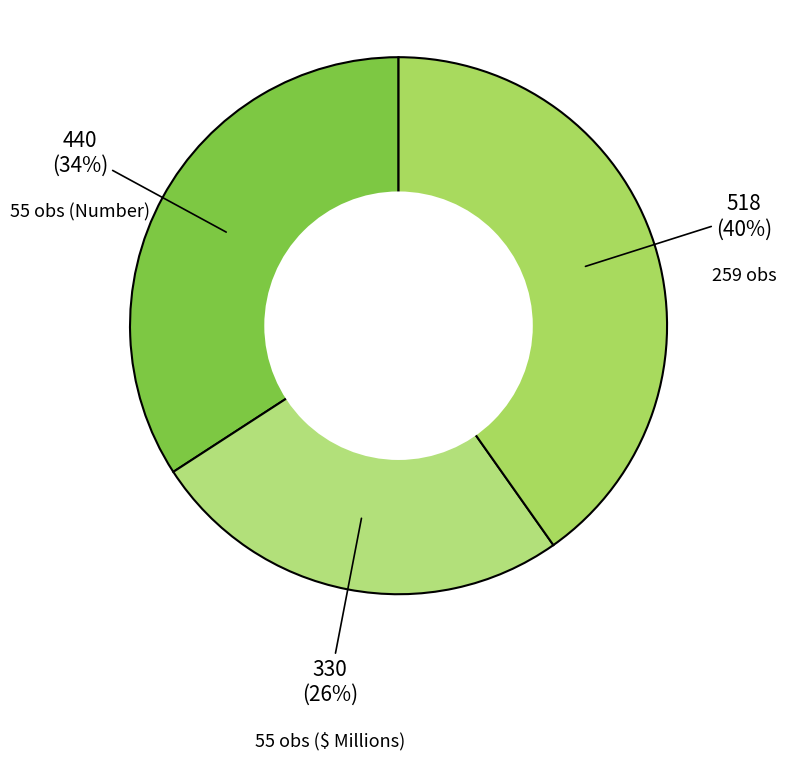

To the nearest percent, what portion does 259 obs represent?

40%